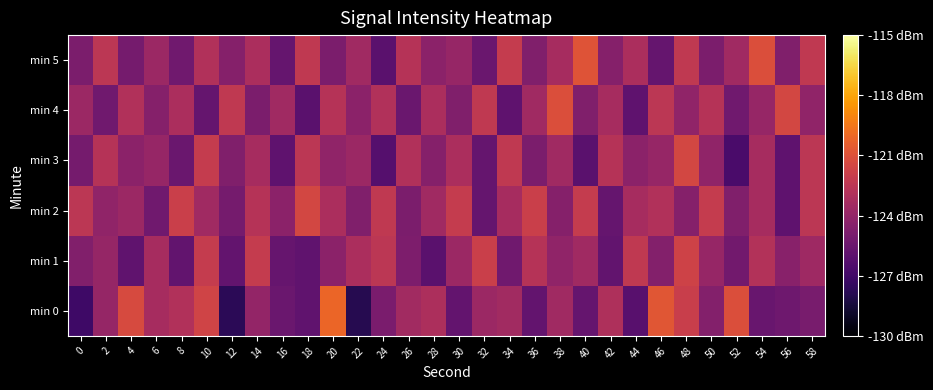

Which label corresponds to the largest value in the chart?

20